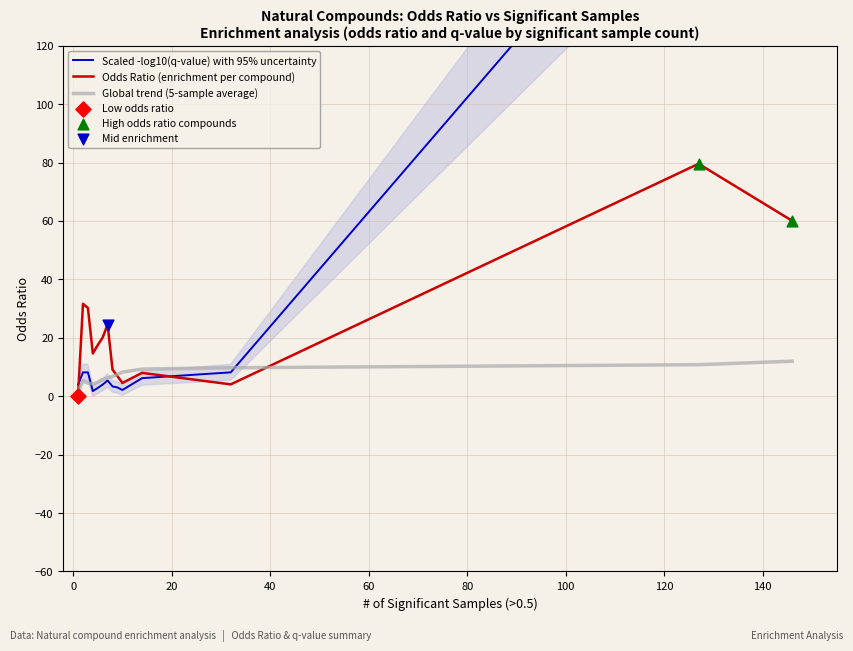

What is the highest value of the Odds Ratio (enrichment per compound) series?

79.6